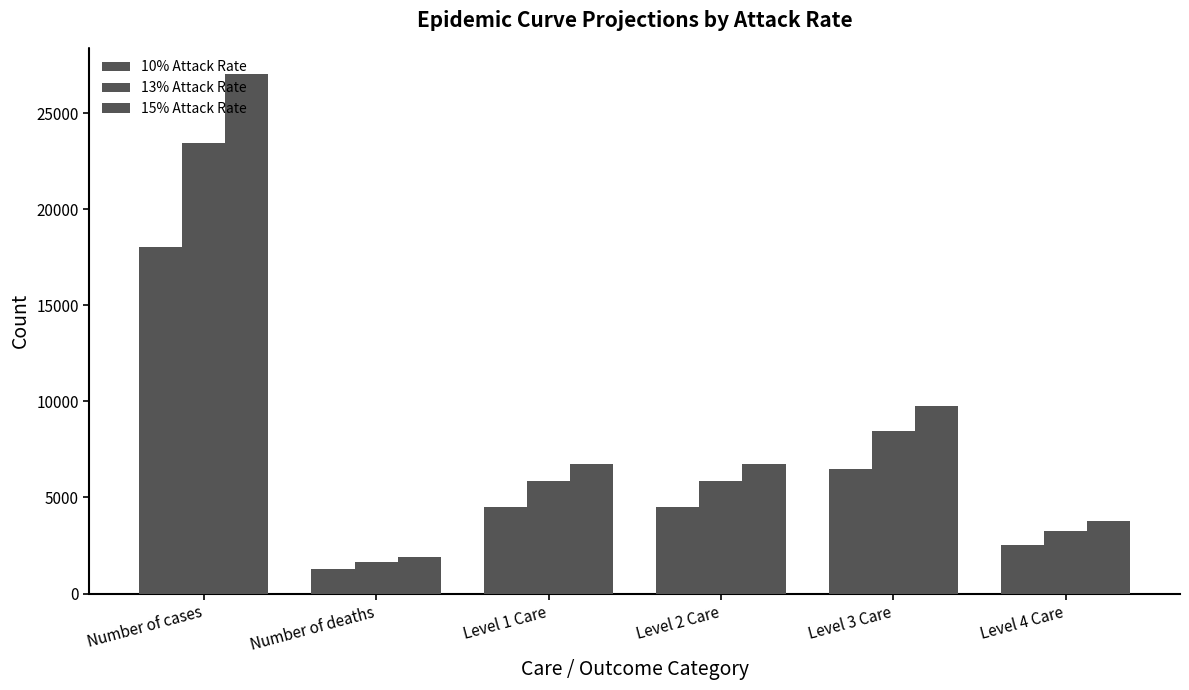

Is it true that 15% Attack Rate equals 3786.8 at Level 4 Care?

True